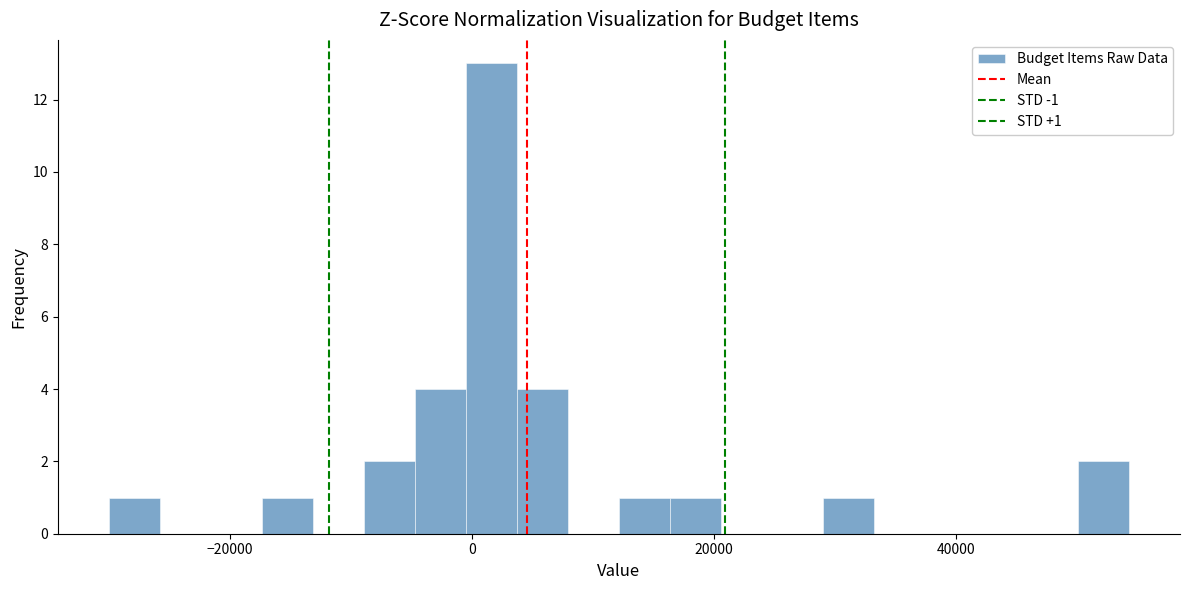

Read against the x-axis, roughly where is the centre of the tallest bar?

2000